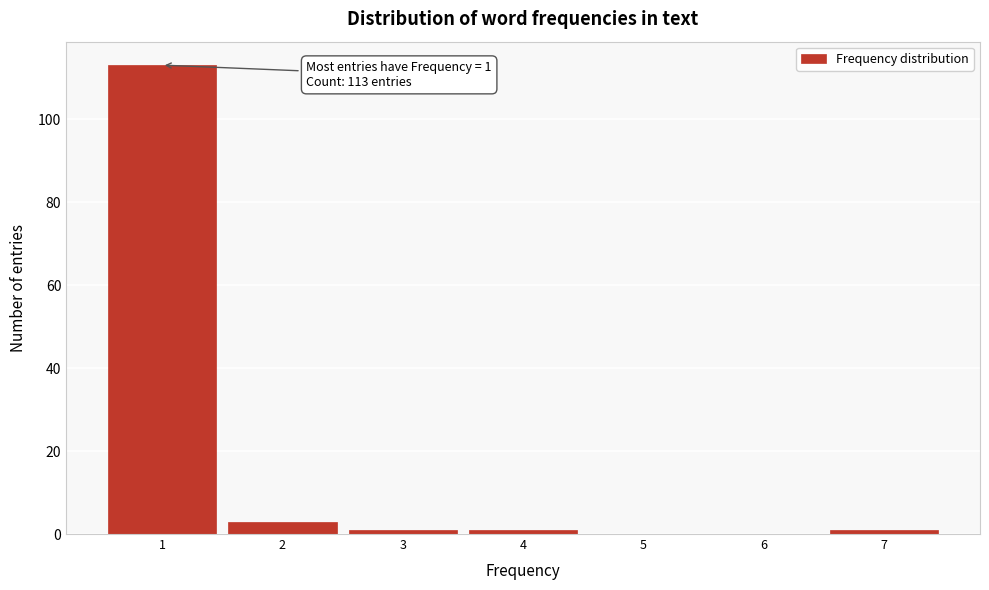

Over which range of the x-axis is the bar tallest?

0.5 to 1.5